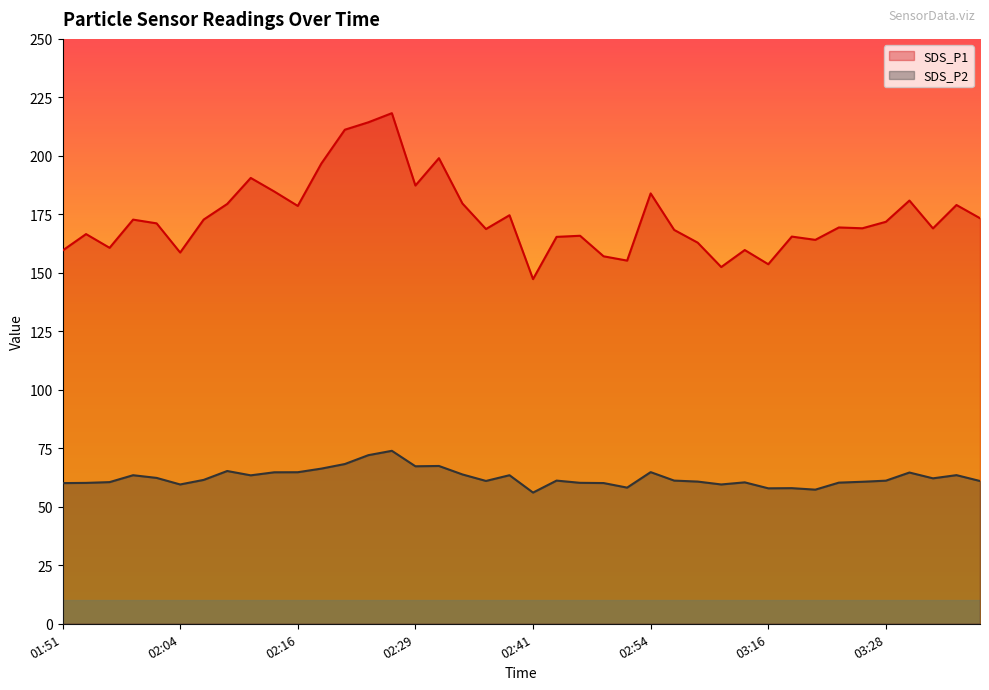

List the series in order of their peak value, lowest first.

SDS_P2, SDS_P1